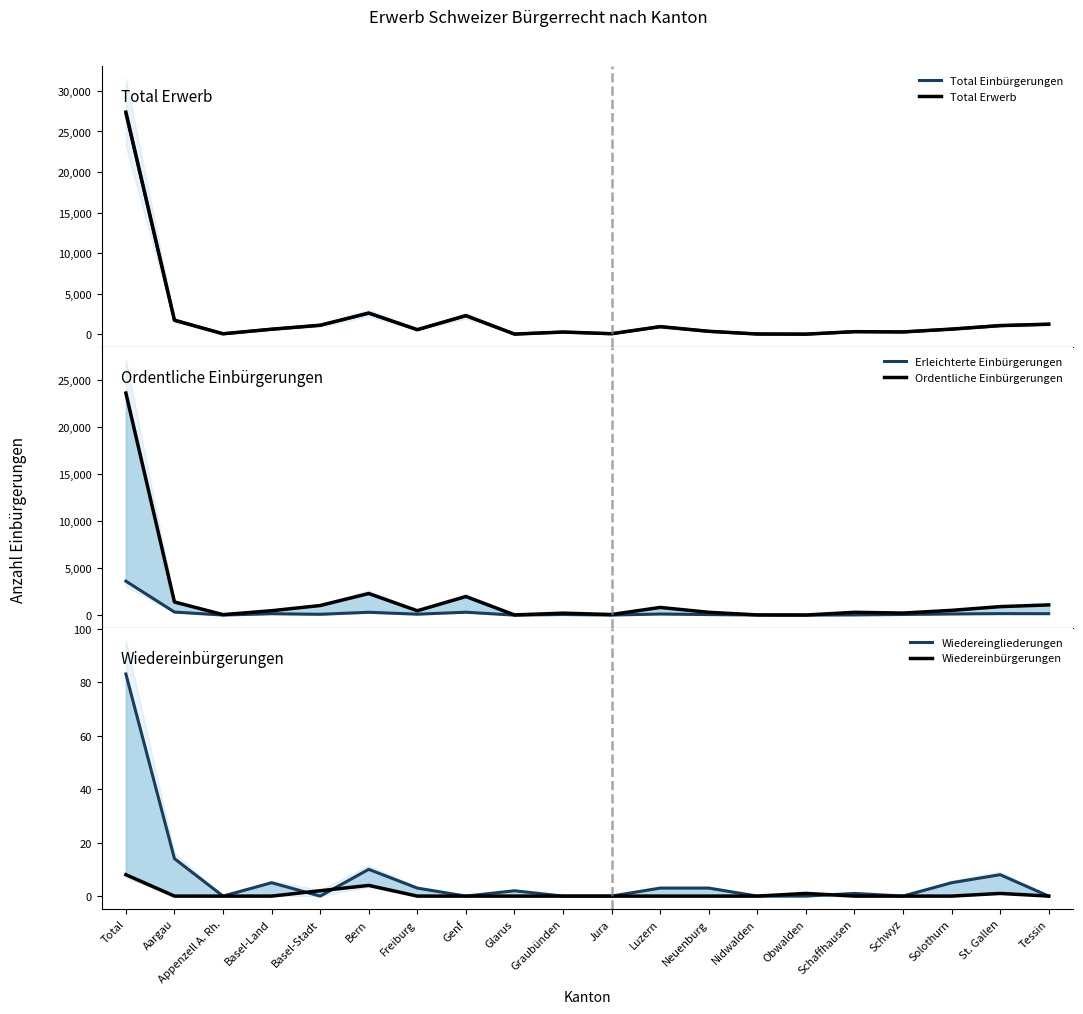

True or false: Ordentliche Einbürgerungen and Erleichterte Einbürgerungen intersect in this chart.

False